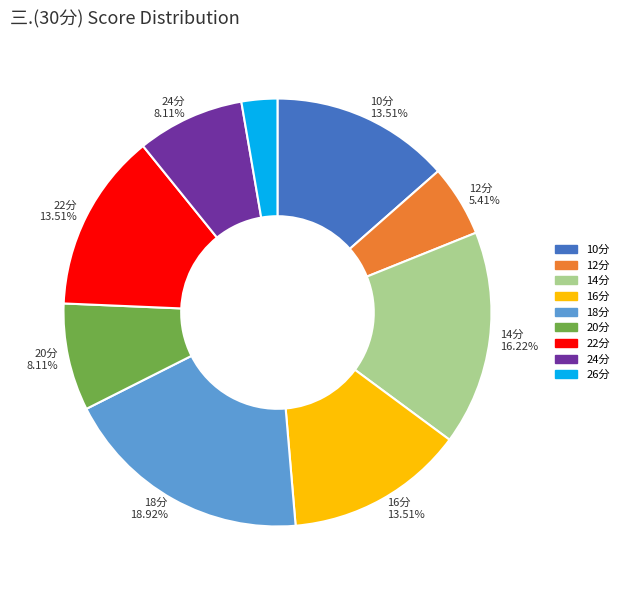

Approximately how many times larger is the value at 10分 compared to 22分?

1.0